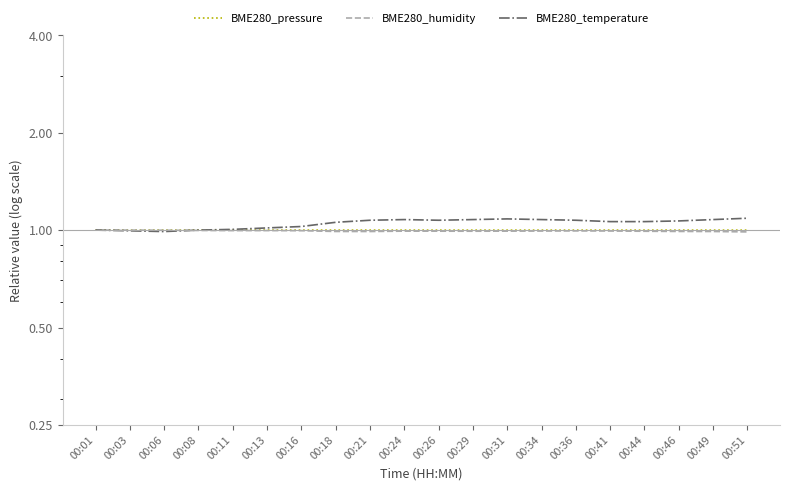

What is the difference between the second highest and minimum values in the BME280_temperature series?

0.1